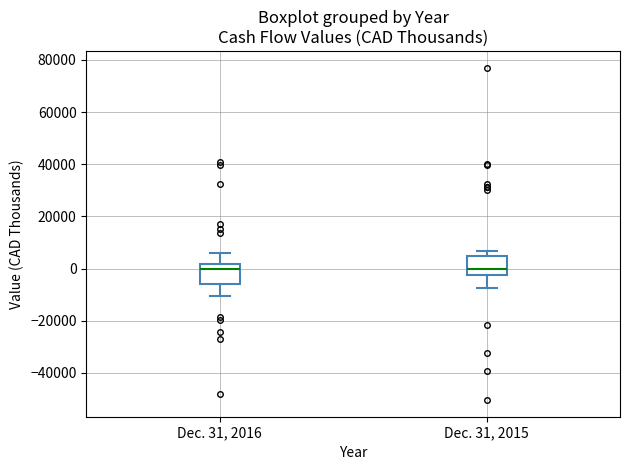

Reading left to right, read every box against the y-axis: the position of its median line, the range the box covers, and the ends of its whiskers. The values are not printed on the chart, so give them approximately, as read against the axis.

Dec. 31, 2016: median 0, box -6000 to 2000, whiskers -10000 to 6000
Dec. 31, 2015: median 0, box -2000 to 4000, whiskers -8000 to 6000